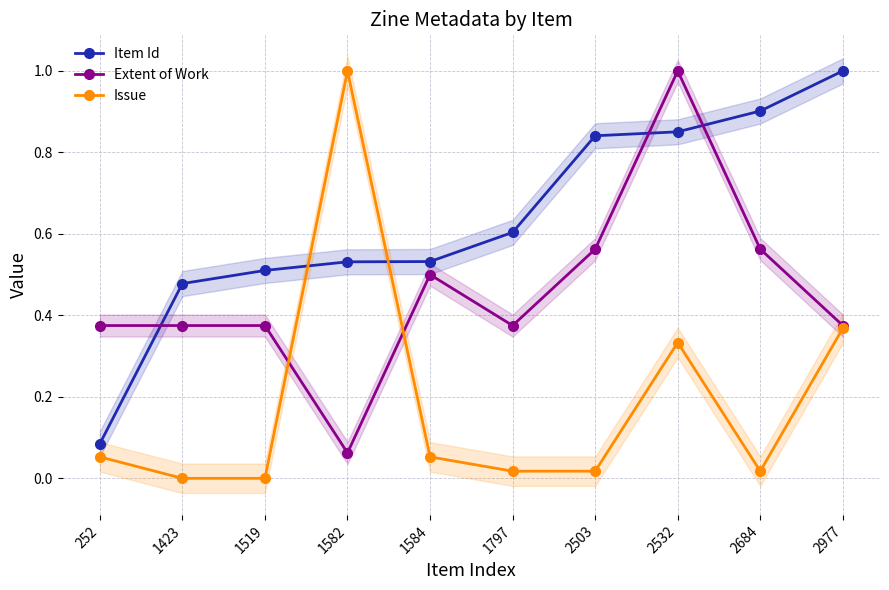

Reading left to right, what are all the values shown in this chart?

Item Id: 252=0.1	1423=0.5	1519=0.5	1582=0.5	1584=0.5	1797=0.6	2503=0.8	2532=0.9	2684=0.9	2977=1.0
Extent of Work: 252=0.4	1423=0.4	1519=0.4	1582=0.1	1584=0.5	1797=0.4	2503=0.6	2532=1.0	2684=0.6	2977=0.4
Issue: 252=0.1	1423=0.0	1519=0.0	1582=1.0	1584=0.1	1797=0.0	2503=0.0	2532=0.3	2684=0.0	2977=0.4